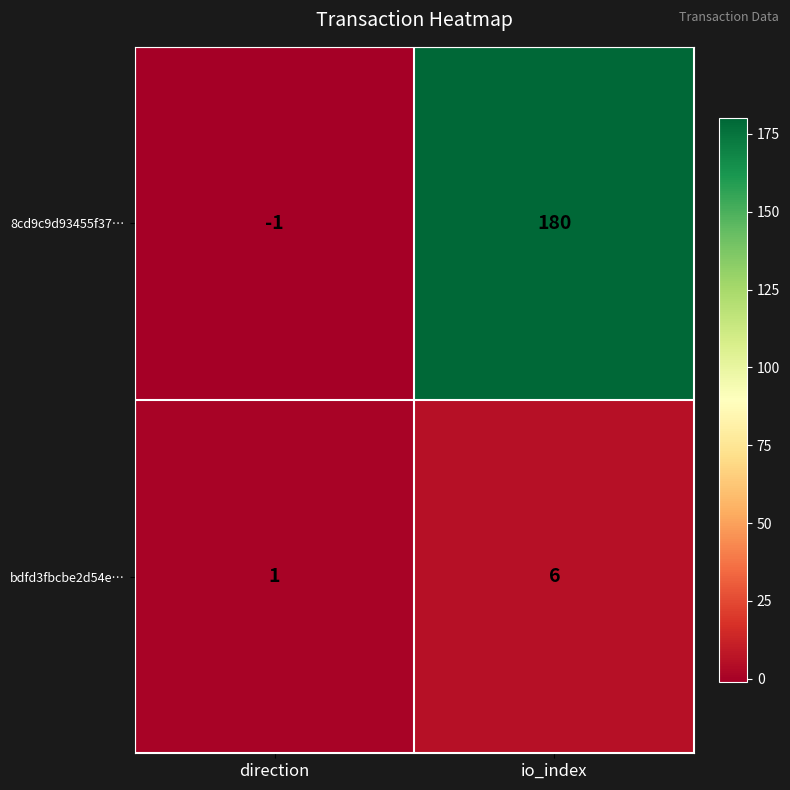

Which series changed the most between direction and io_index?

8cd9c9d93455f37…